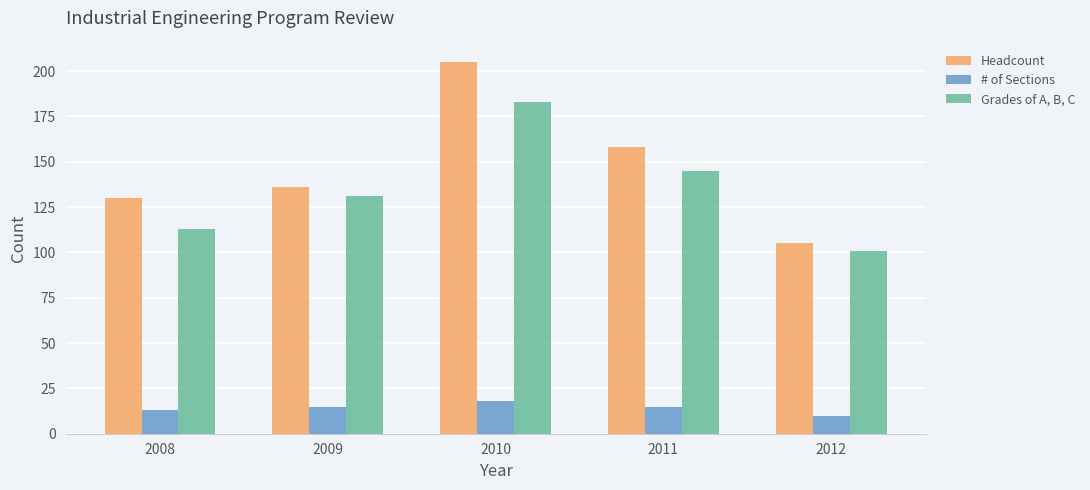

What is the minimum value for Headcount?

105